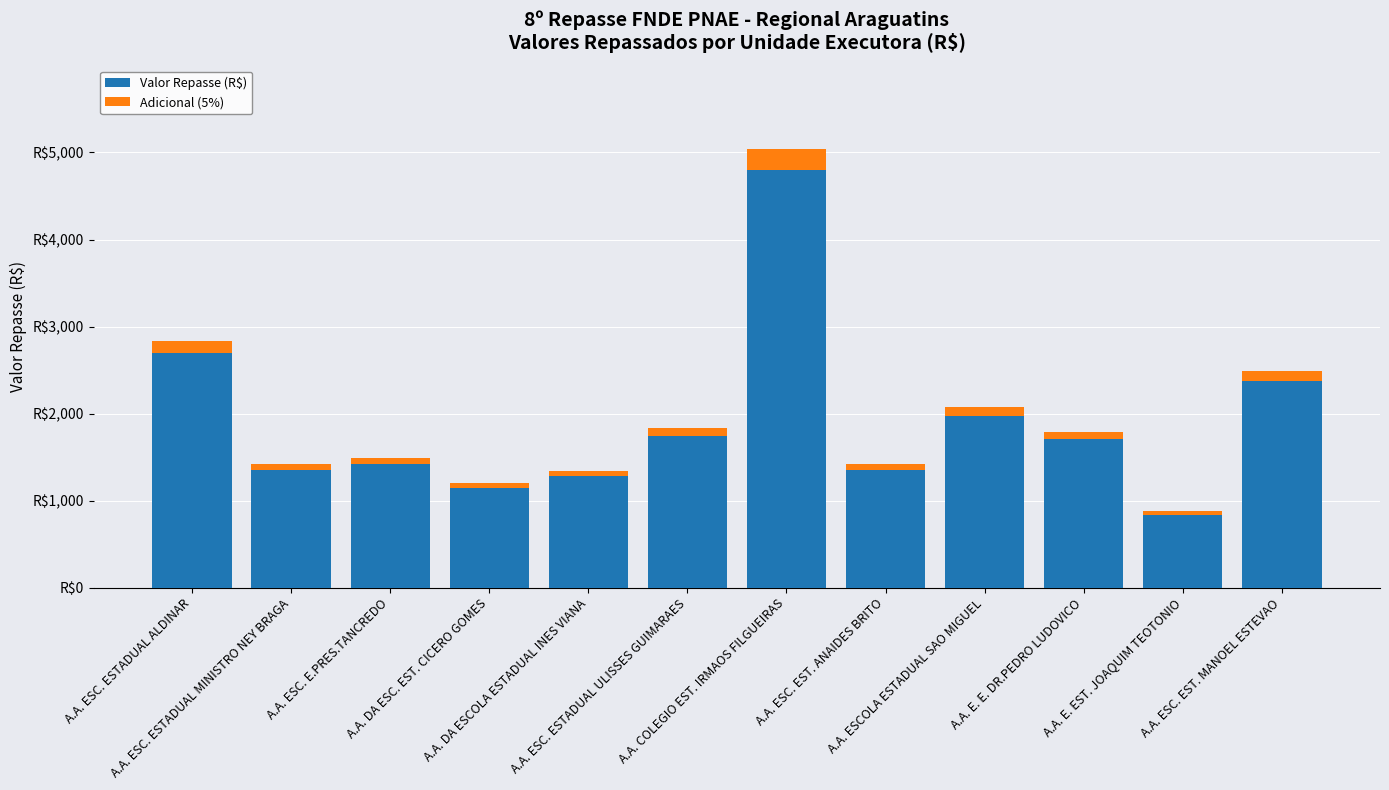

Does the chart contain stacked bars?

Yes